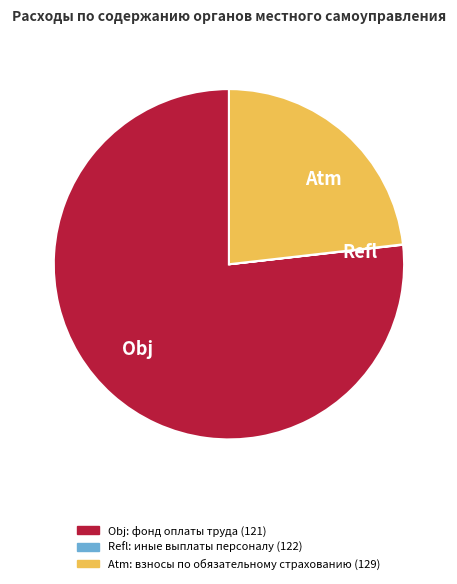

What is the largest slice in the pie chart?

Obj